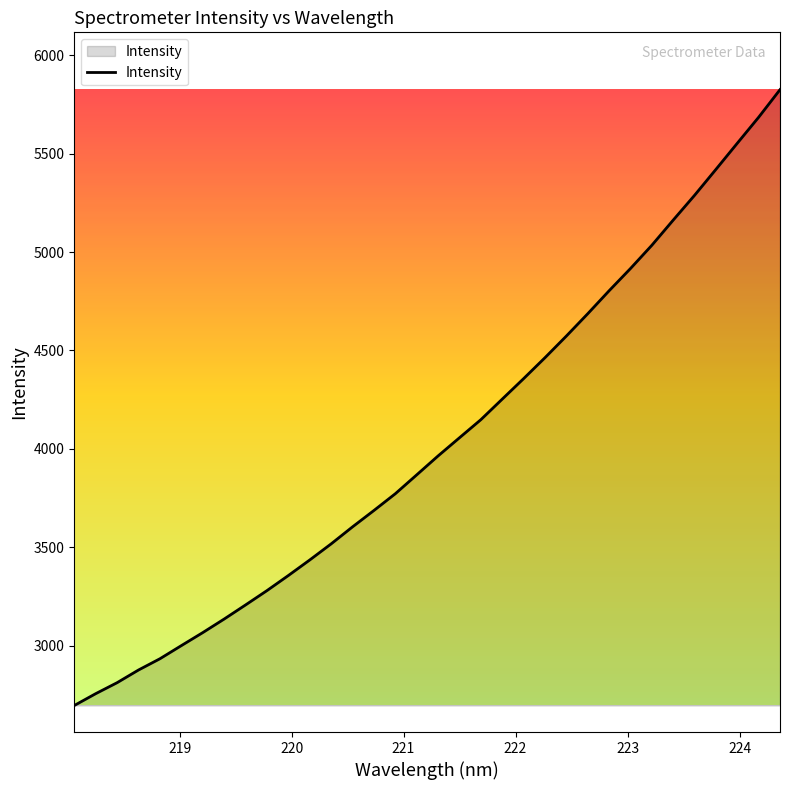

True or false: there are more than 1 points higher than both neighbors.

False